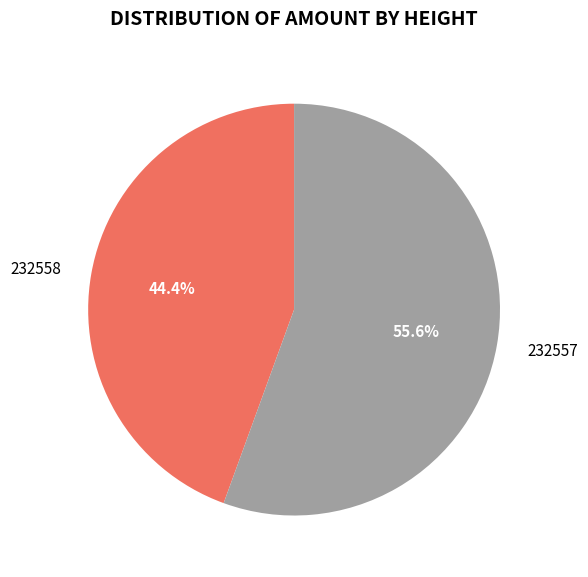

Which category accounts for the majority?

232557